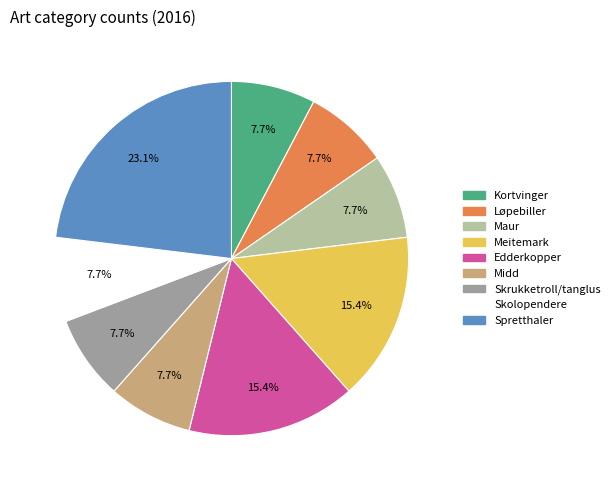

How many slices are in this pie chart?

9